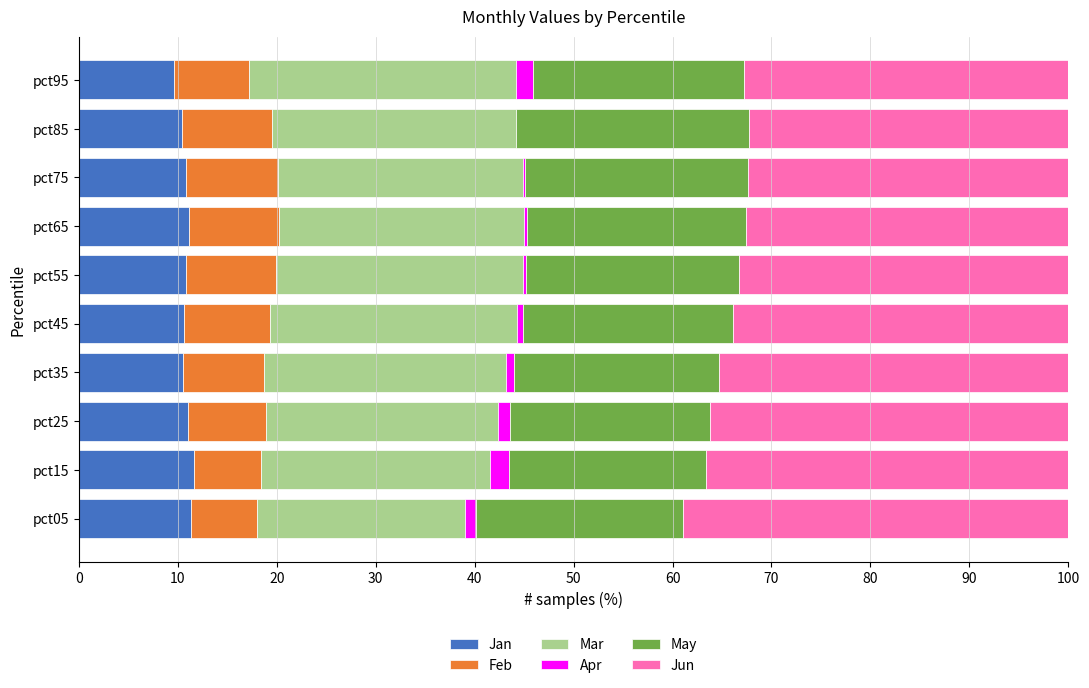

What is the maximum value for Jan?

11.6